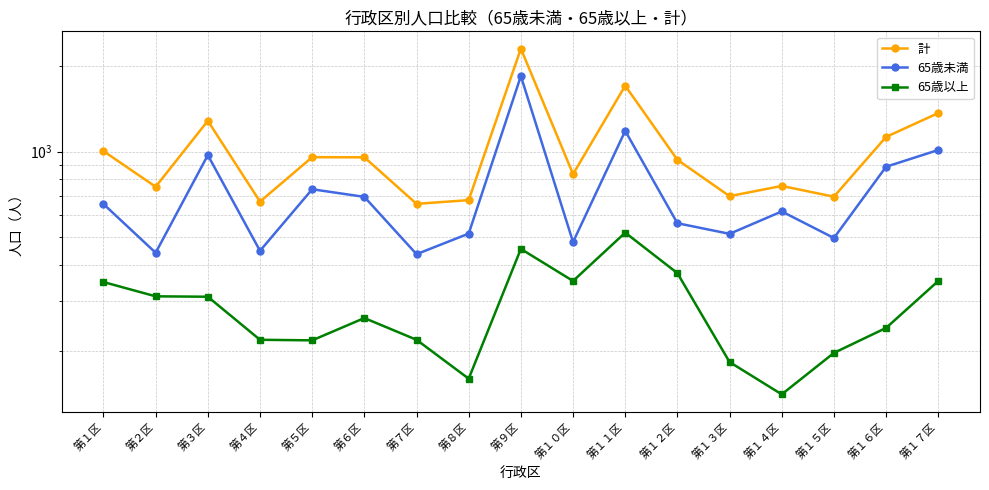

What is the difference between the highest and lowest values at 第２区?

442